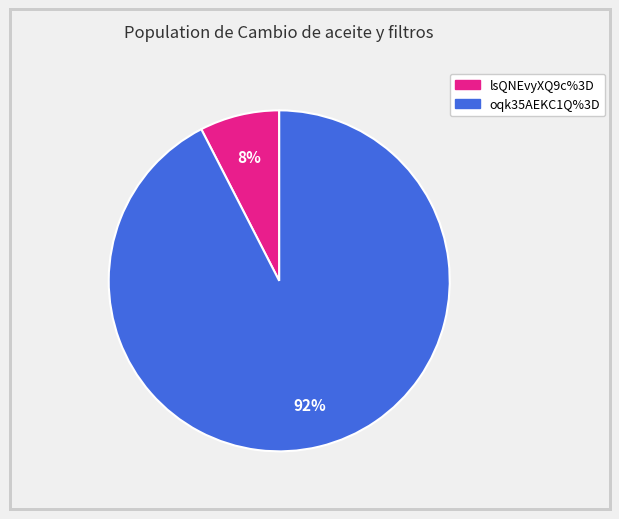

To the nearest percent, what is the average slice percentage?

50%